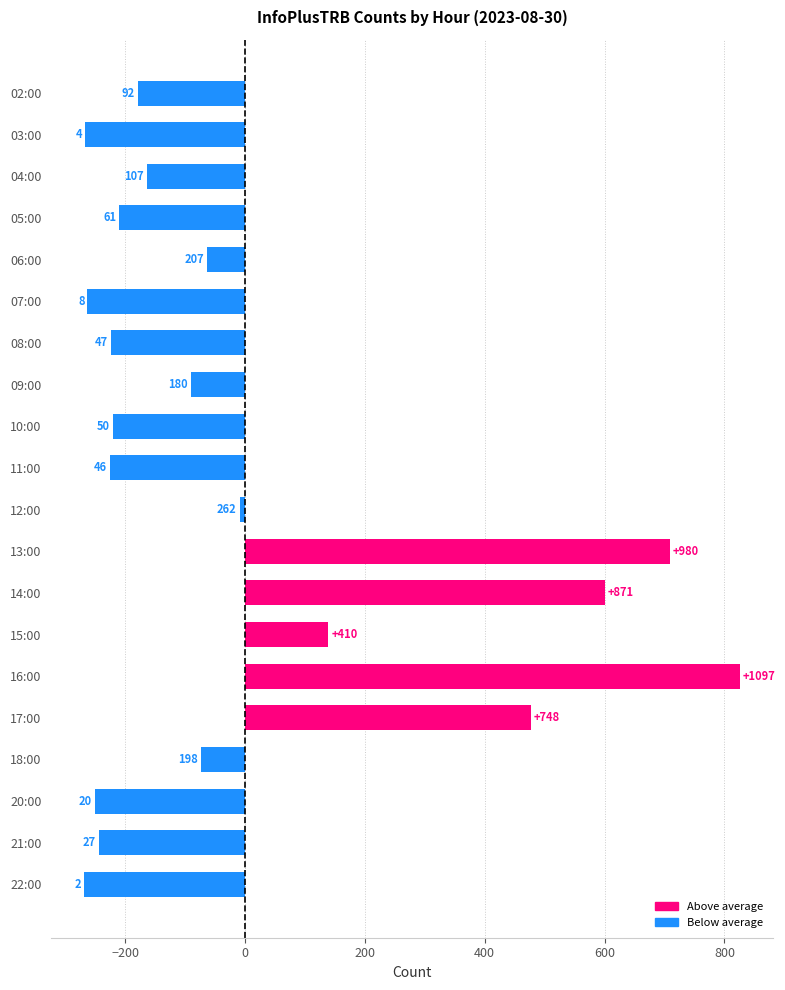

Is the value of Below average at 12:00 greater than the value of Above average at 07:00?

No